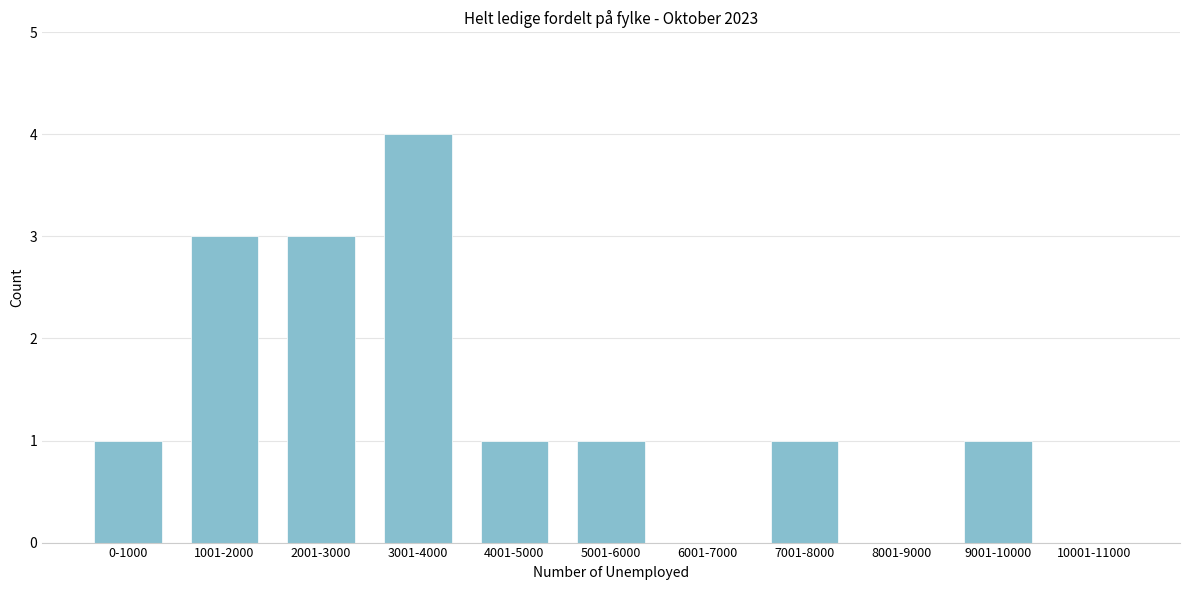

Reading left to right, what are all the values shown in this chart?

0-1000=1	1001-2000=3	2001-3000=3	3001-4000=4	4001-5000=1	5001-6000=1	6001-7000=0	7001-8000=1	8001-9000=0	9001-10000=1	10001-11000=0